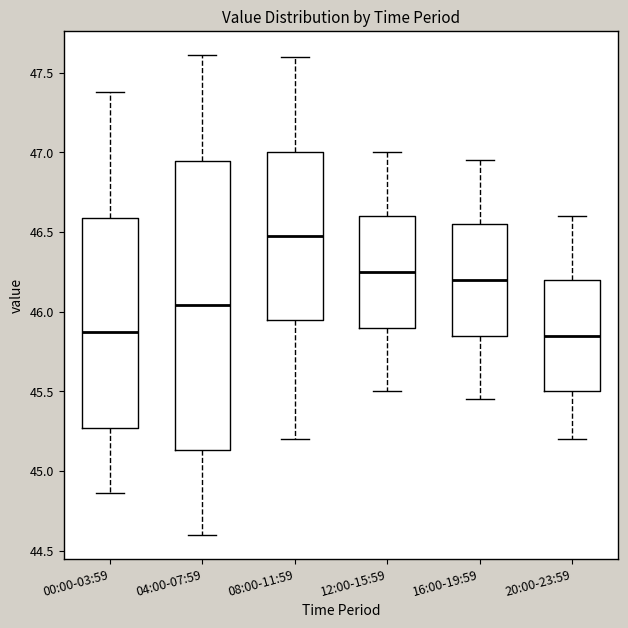

Reading left to right, transcribe this box plot: for each box, give where its median line is, the range the box spans, and where its two whiskers end, as read against the y-axis. The values are not printed on the chart, so give them approximately, as read against the axis.

00:00-03:59: median 45.90, box 45.25 to 46.60, whiskers 44.85 to 47.40
04:00-07:59: median 46.05, box 45.15 to 46.95, whiskers 44.60 to 47.60
08:00-11:59: median 46.50, box 45.95 to 47.00, whiskers 45.20 to 47.60
12:00-15:59: median 46.25, box 45.90 to 46.60, whiskers 45.50 to 47.00
16:00-19:59: median 46.20, box 45.85 to 46.55, whiskers 45.45 to 46.95
20:00-23:59: median 45.85, box 45.50 to 46.20, whiskers 45.20 to 46.60